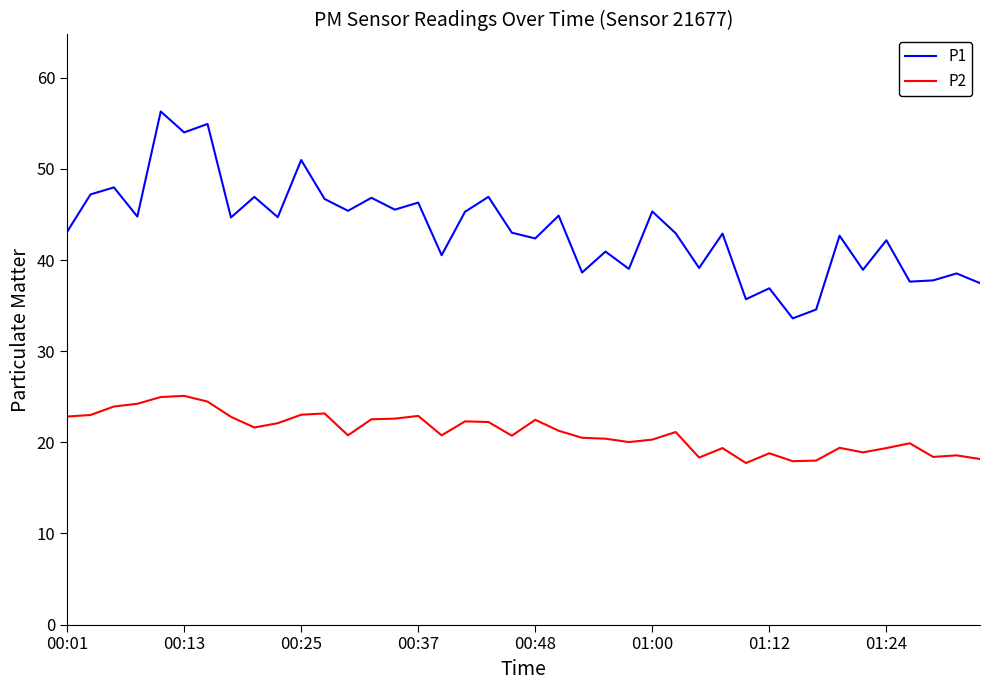

Rank the series by their maximum value, from lowest to highest.

P2, P1